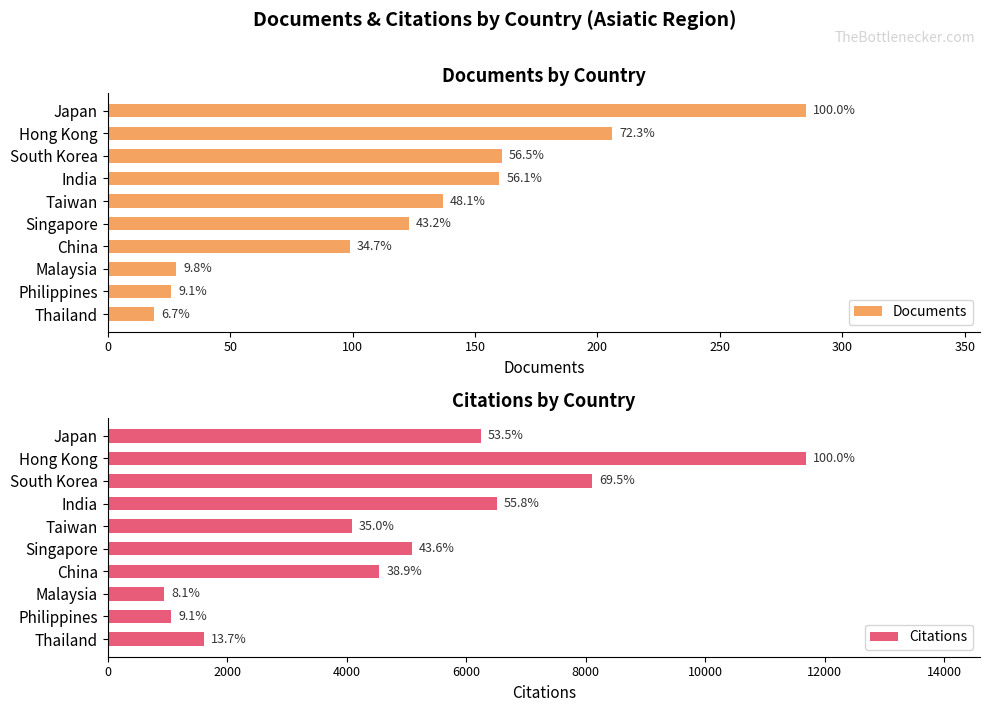

What position from the right is South Korea?

8